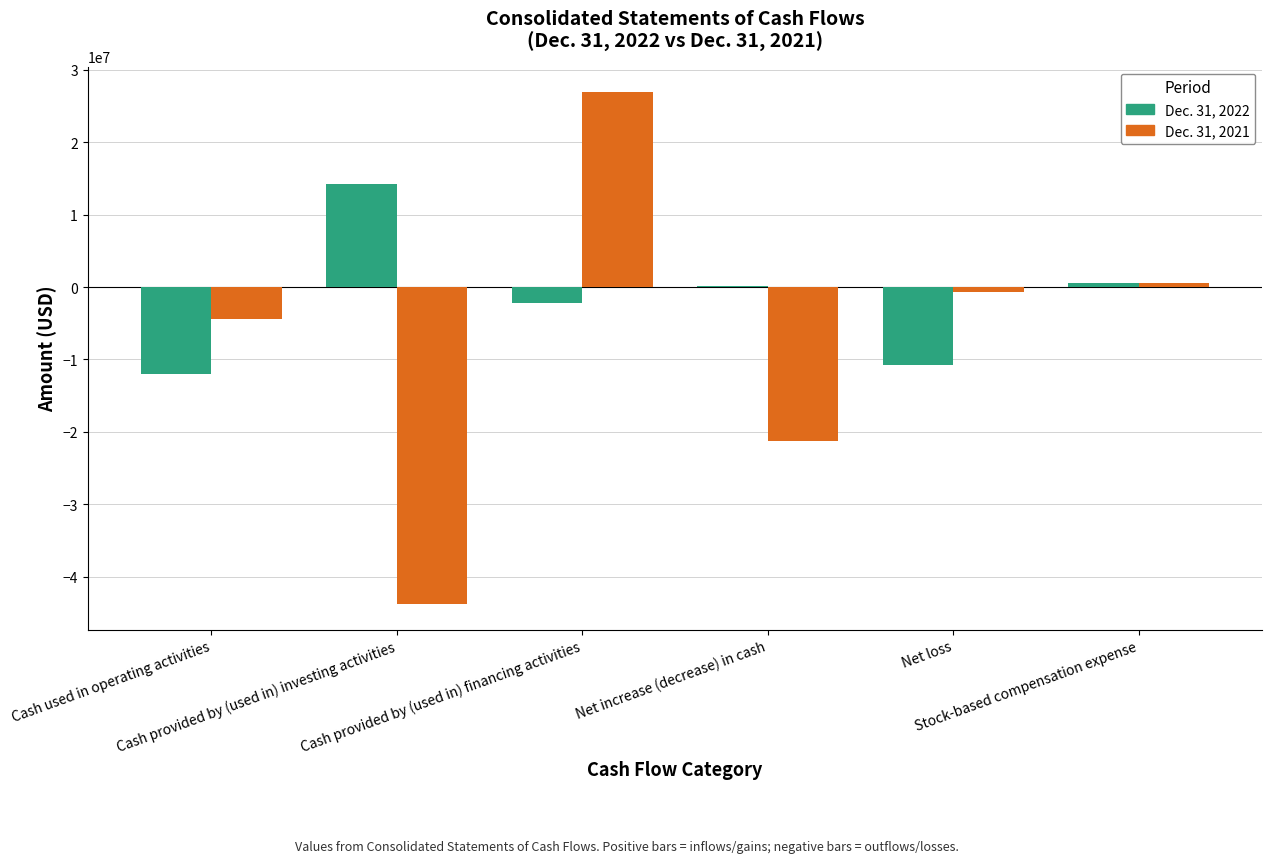

Which series changed the most between Cash provided by (used in) financing activities and Stock-based compensation expense?

Dec. 31, 2021